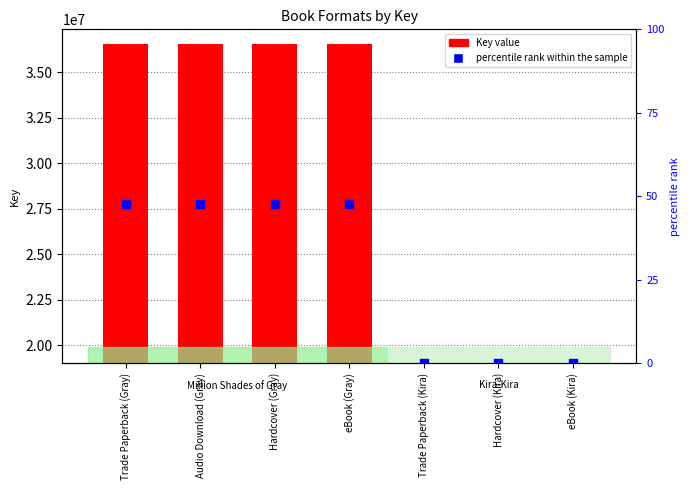

Is it true that the value at Trade Paperback (Gray) is 36552809?

True